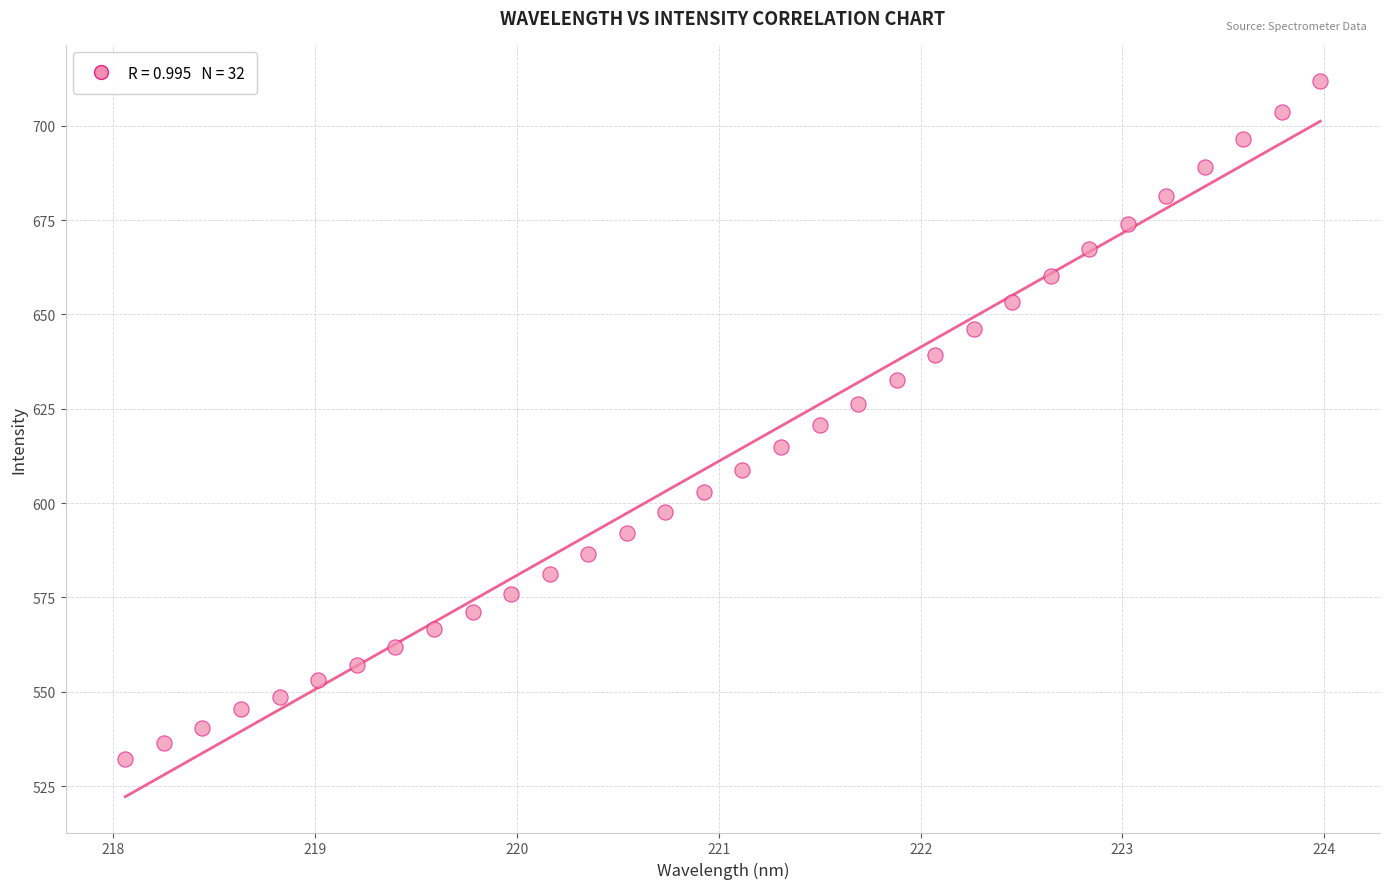

What is the range of Y values (max minus min)?

179.7